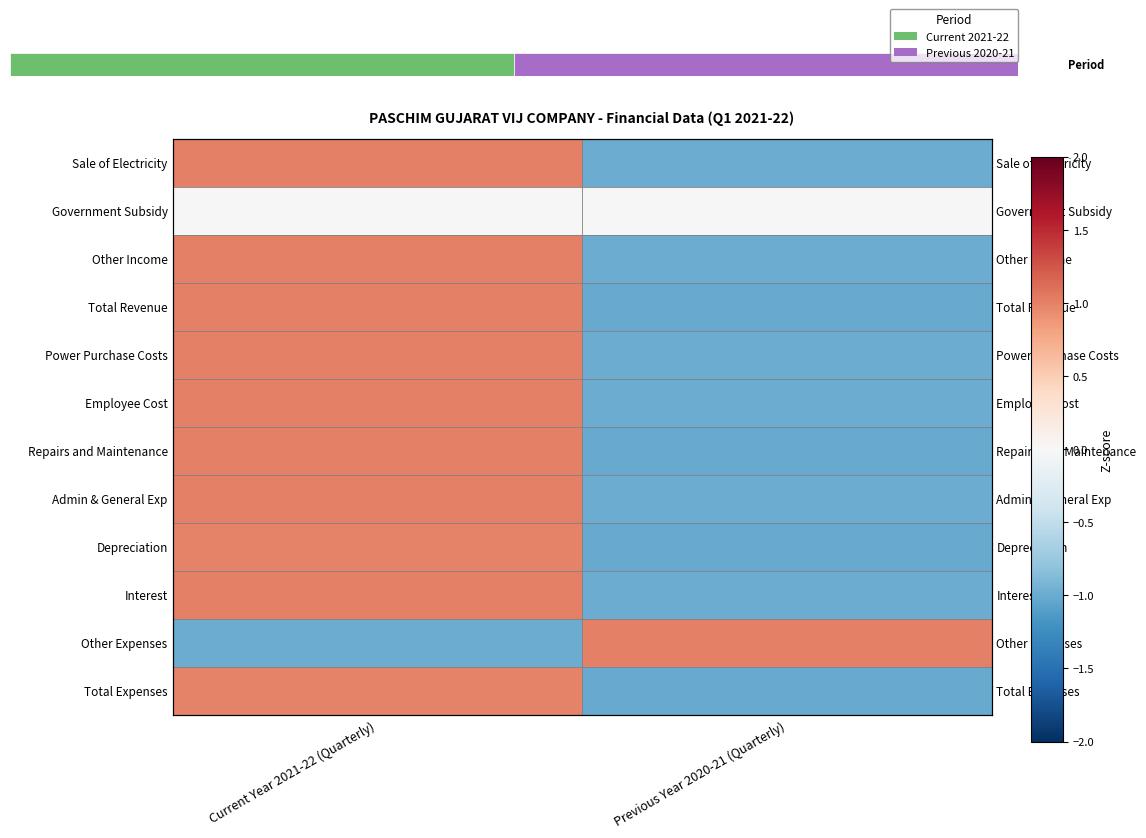

At which label does Power Purchase Costs reach its minimum?

Previous Year 2020-21 (Quarterly)